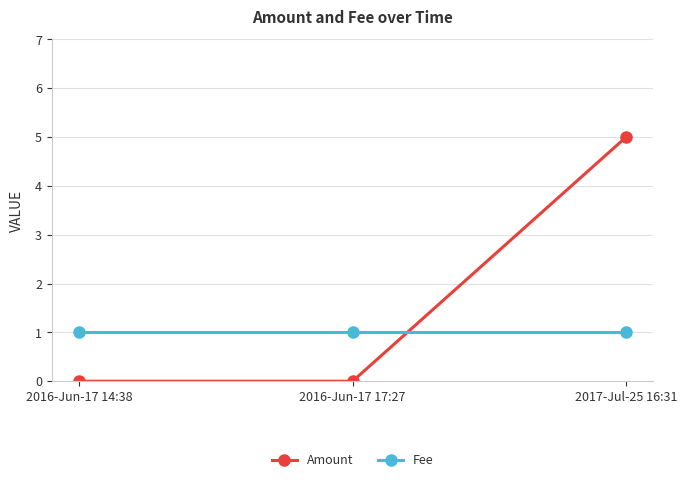

What are all the series names shown in the legend?

Amount, Fee